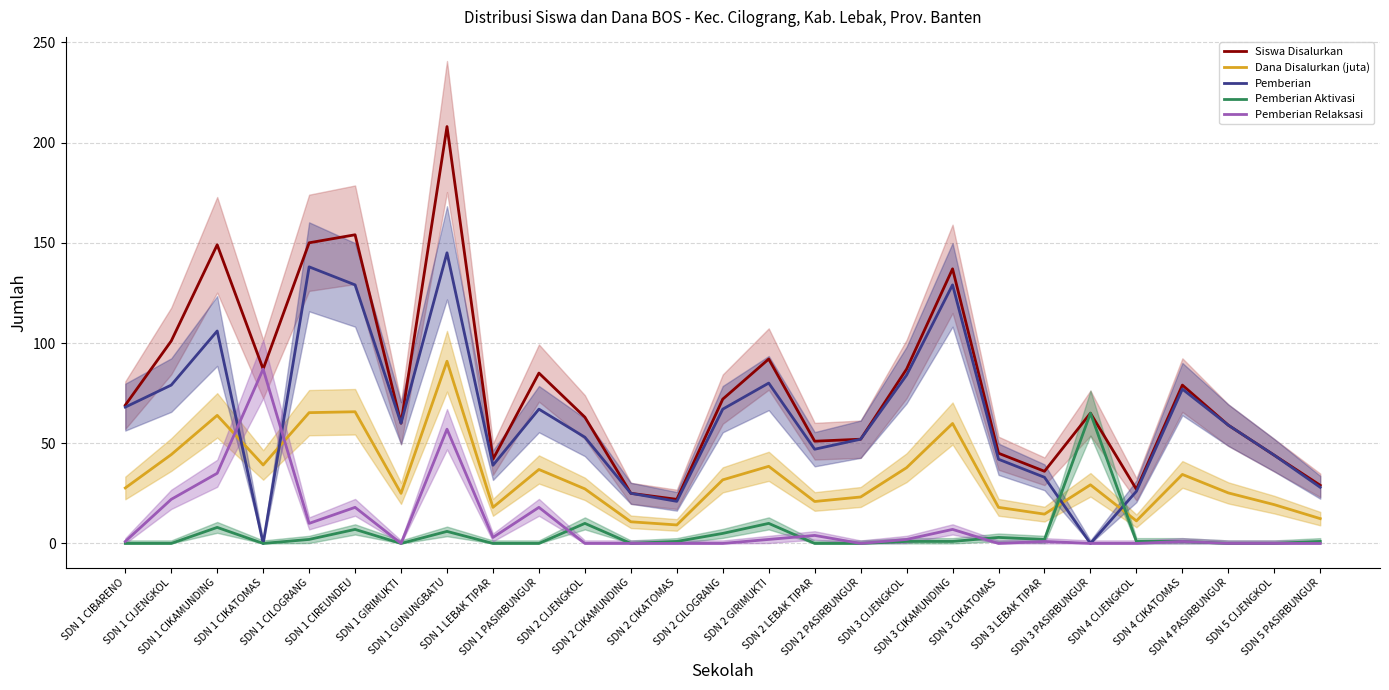

Reading left to right, extract all data points from this chart.

Siswa Disalurkan: 69.0	101.0	149.0	87.0	150.0	154.0	60.0	208.0	42.0	85.0	63.0	25.0	22.0	72.0	92.0	51.0	52.0	87.0	137.0	45.0	36.0	65.0	27.0	79.0	59.0	44.0	29.0
Dana Disalurkan (juta): 27.7	44.3	63.9	39.1	65.2	65.7	25.0	90.9	18.0	36.9	27.2	10.8	9.2	31.7	38.5	20.9	23.2	37.8	59.9	18.0	14.6	29.2	11.2	34.4	25.2	19.4	12.4
Pemberian: 68.0	79.0	106.0	0.0	138.0	129.0	60.0	145.0	39.0	67.0	53.0	25.0	21.0	67.0	80.0	47.0	52.0	84.0	129.0	42.0	33.0	0.0	26.0	77.0	59.0	44.0	28.0
Pemberian Aktivasi: 0.0	0.0	8.0	0.0	2.0	7.0	0.0	6.0	0.0	0.0	10.0	0.0	1.0	5.0	10.0	0.0	0.0	1.0	1.0	3.0	2.0	65.0	1.0	1.0	0.0	0.0	1.0
Pemberian Relaksasi: 1.0	22.0	35.0	87.0	10.0	18.0	0.0	57.0	3.0	18.0	0.0	0.0	0.0	0.0	2.0	4.0	0.0	2.0	7.0	0.0	1.0	0.0	0.0	1.0	0.0	0.0	0.0